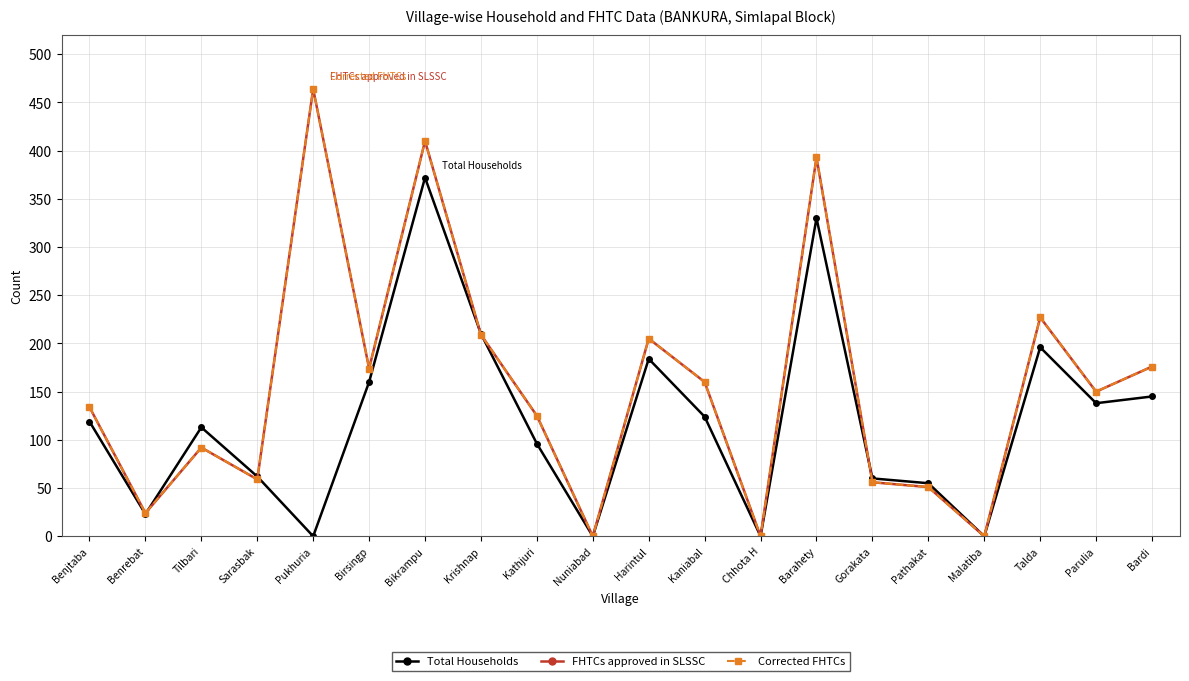

Between Parulia and Malatiba, which is larger?

Parulia